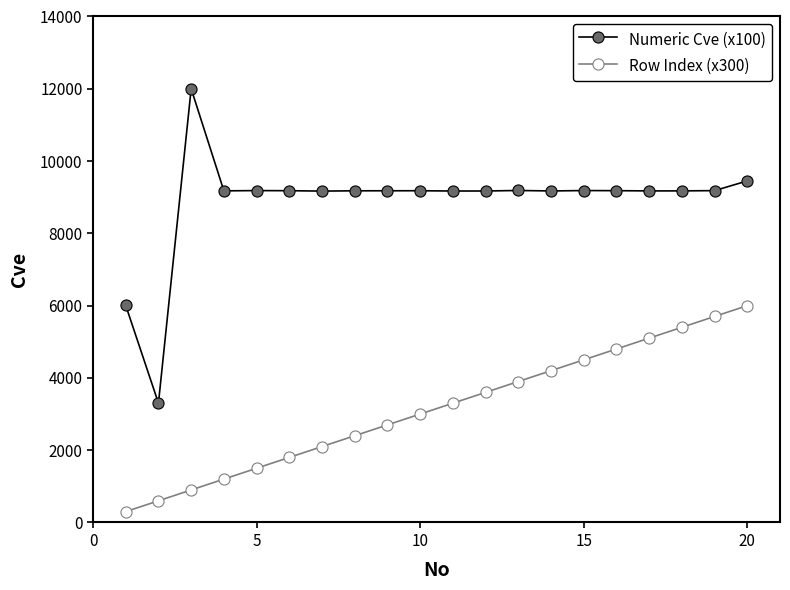

What is the minimum value for Row Index (x300)?

300